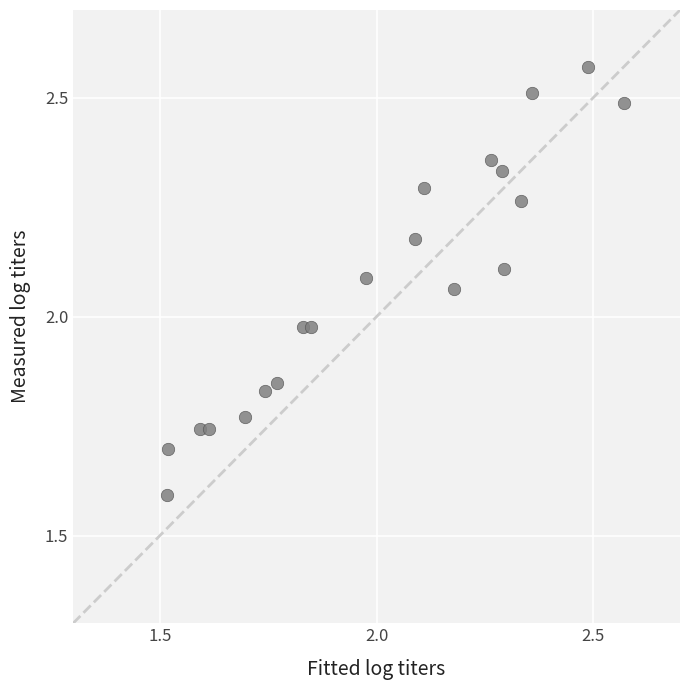

What is the range of Y values (max minus min)?

1.0